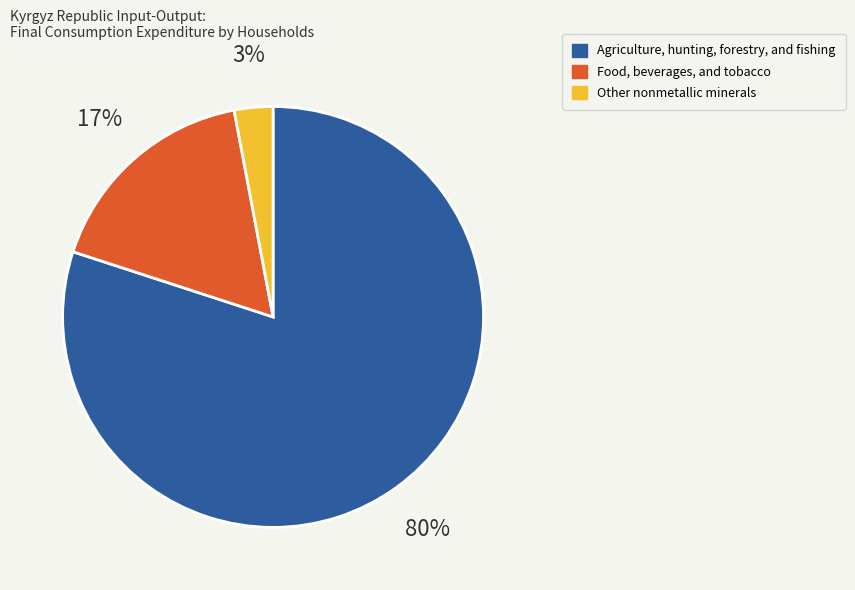

To the nearest percent, what is the difference between the largest and smallest slice percentages?

77%